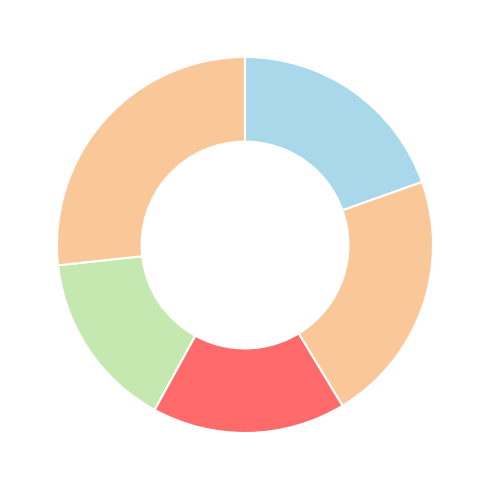

Count the number of slices in the pie.

5